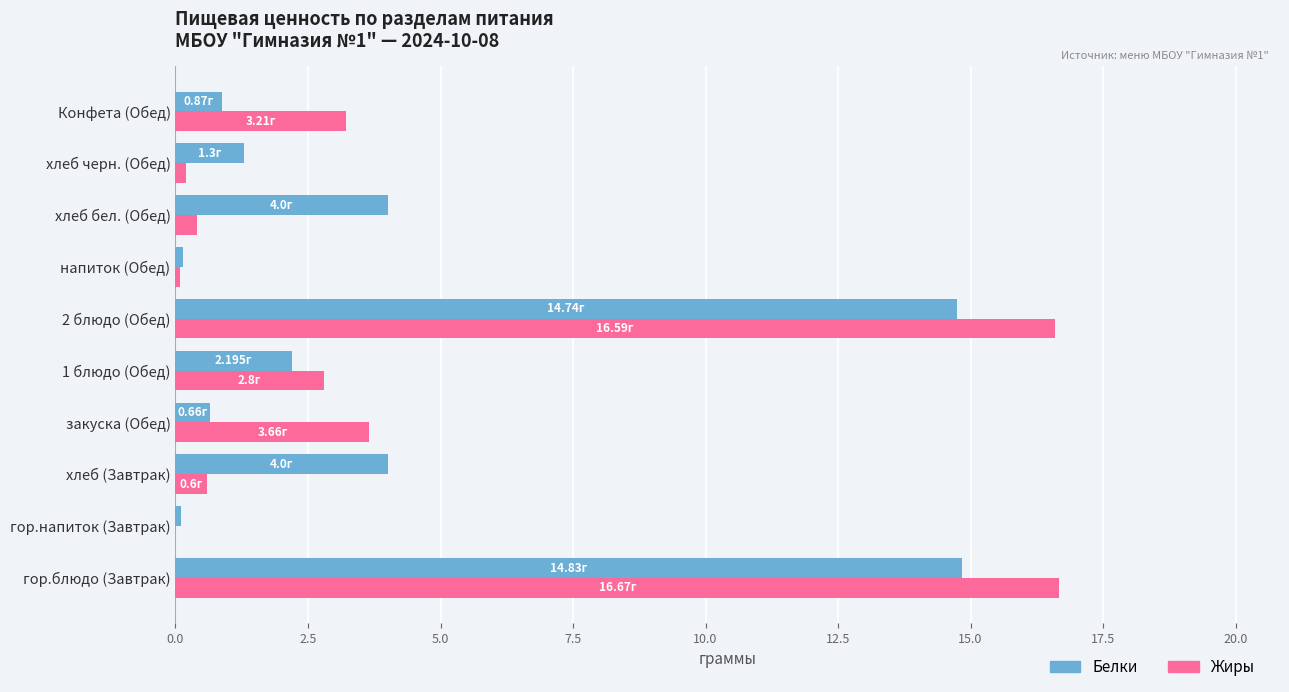

Is the value of Белки at хлеб черн. (Обед) greater than the value of Жиры at гор.блюдо (Завтрак)?

No